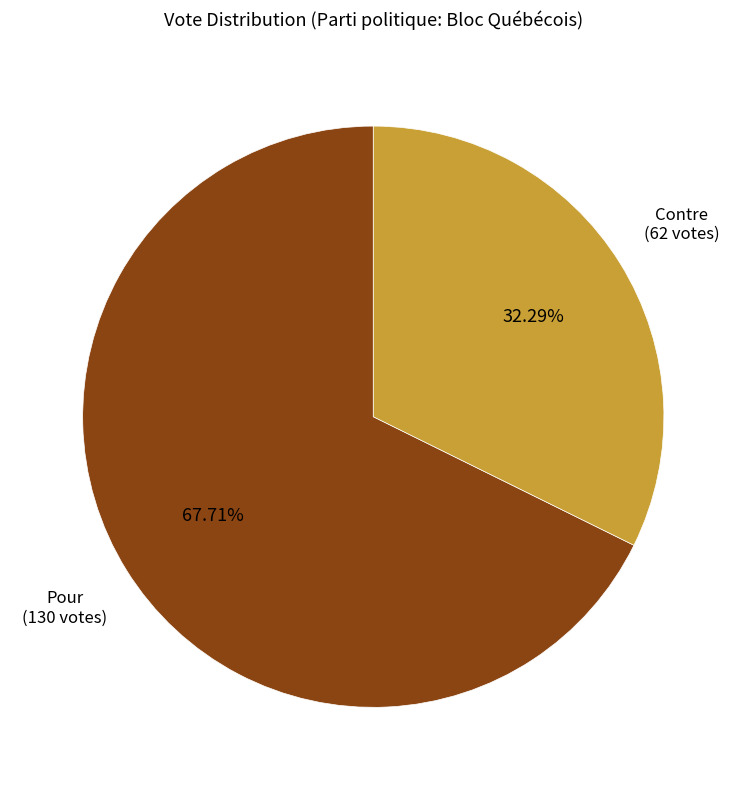

Is there any slice that represents more than half of the pie?

Yes